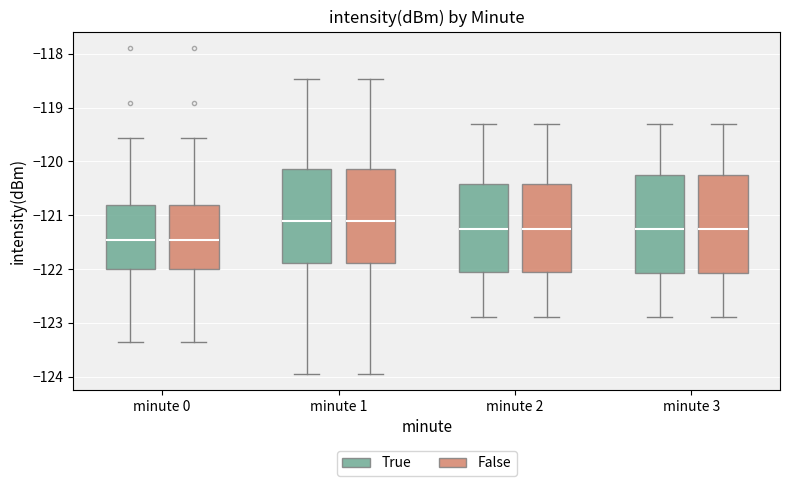

Where does the lower whisker of the box for minute 3 (True) end on the y-axis? The values are not printed on the chart, so give them approximately, as read against the axis.

-122.9